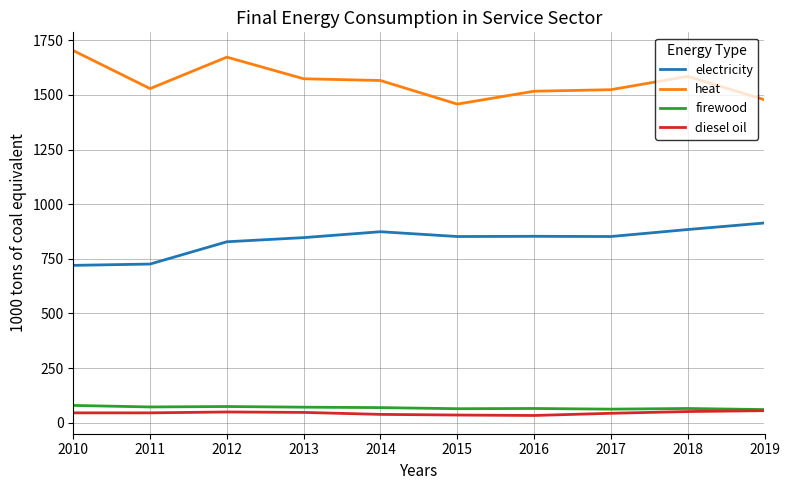

Which series has the widest spread of values?

heat